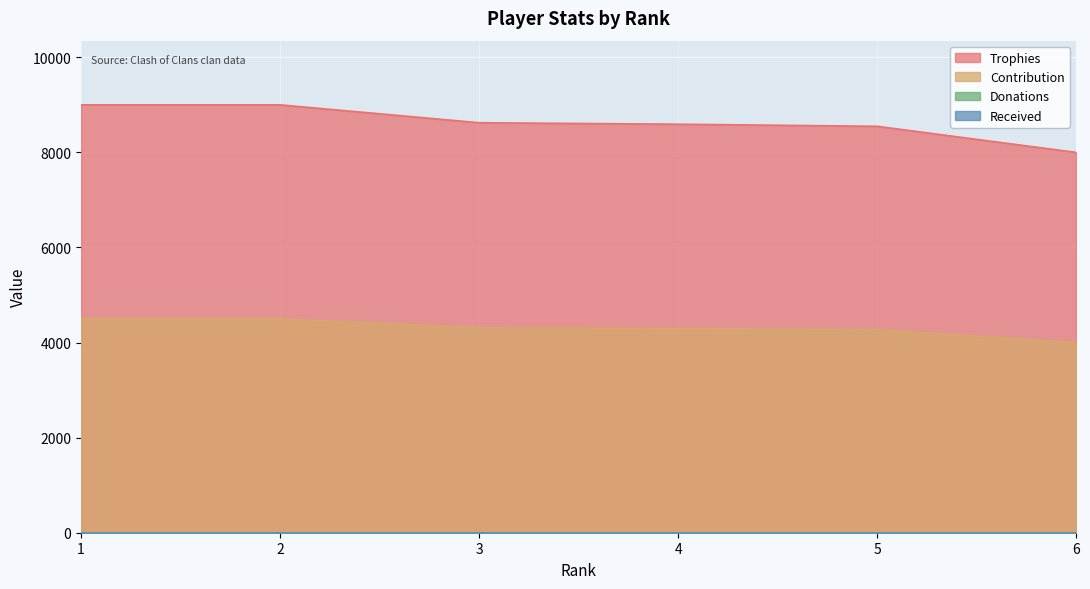

True or false: Trophies and Contribution intersect in this chart.

False